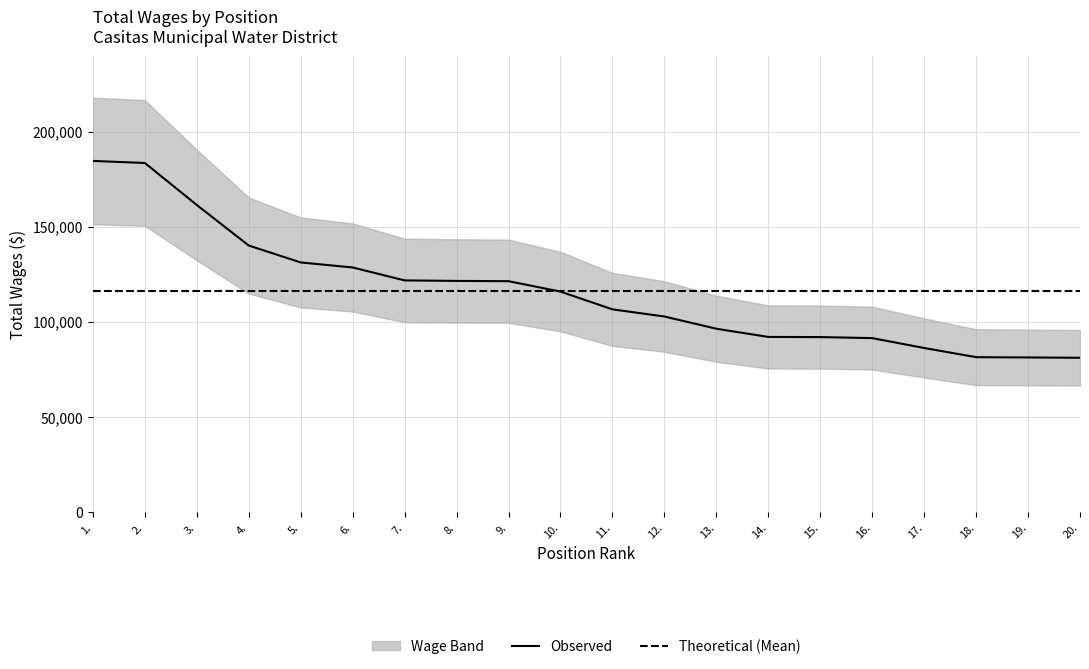

List the labels in order of value, largest first.

1., 2., 3., 4., 5., 6., 7., 8., 9., 10., 11., 12., 13., 14., 15., 16., 17., 18., 19., 20.